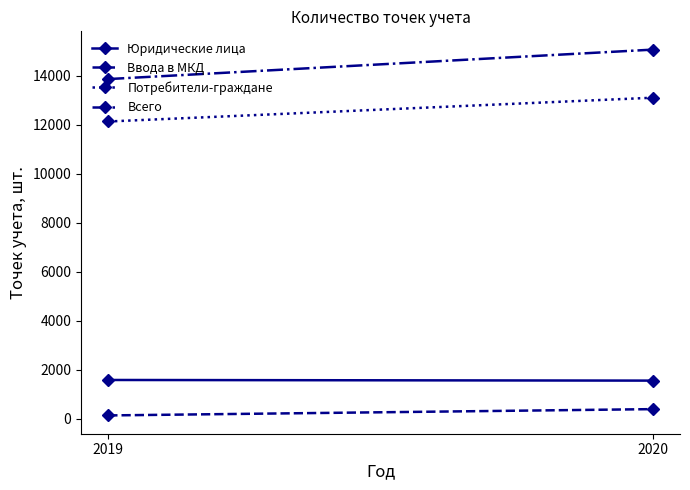

Is it true that Ввода в МКД equals 142 at 2019?

True